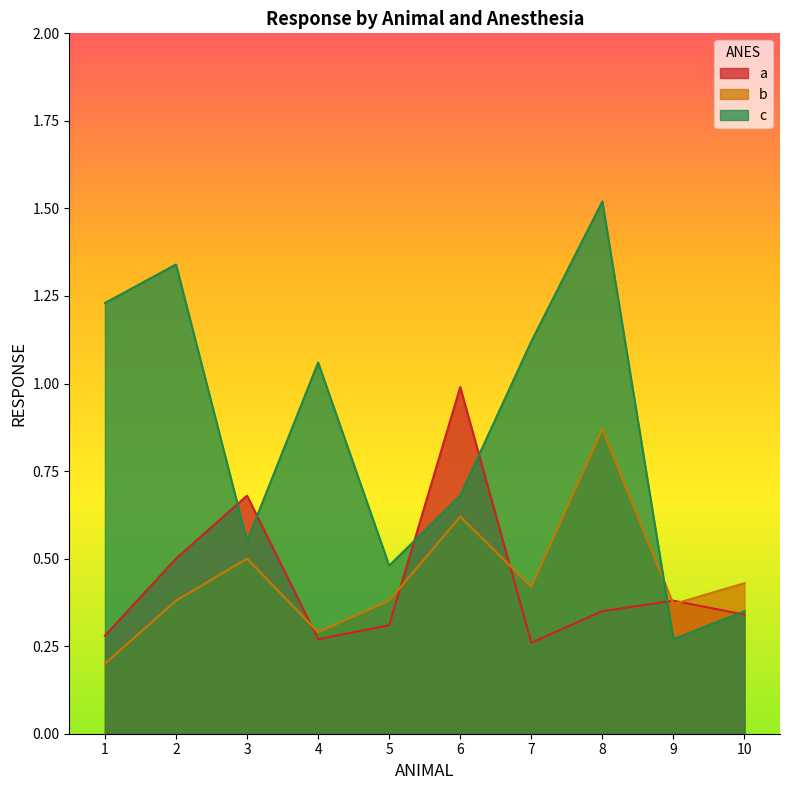

Reading left to right, extract all data points from this chart.

a: 0.3	0.5	0.7	0.3	0.3	1.0	0.3	0.3	0.4	0.3
b: 0.2	0.4	0.5	0.3	0.4	0.6	0.4	0.9	0.4	0.4
c: 1.2	1.3	0.6	1.1	0.5	0.7	1.1	1.5	0.3	0.3